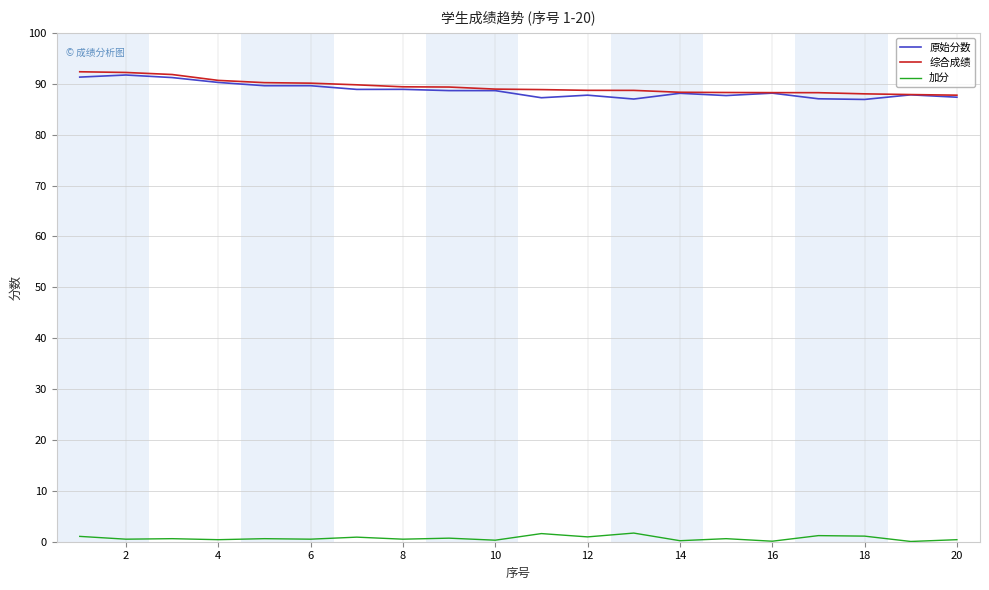

True or false: 加分 and 综合成绩 intersect in this chart.

False